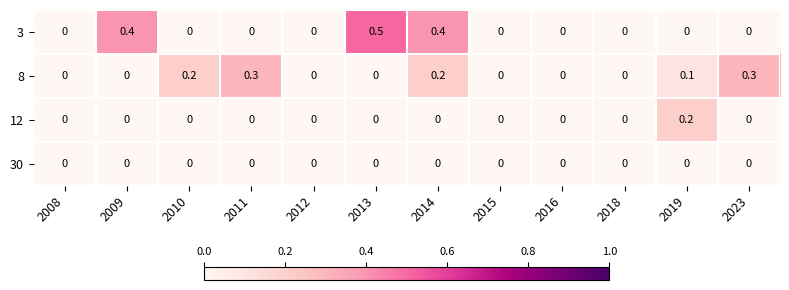

Rank the series by their maximum value, from lowest to highest.

30, 12, 8, 3